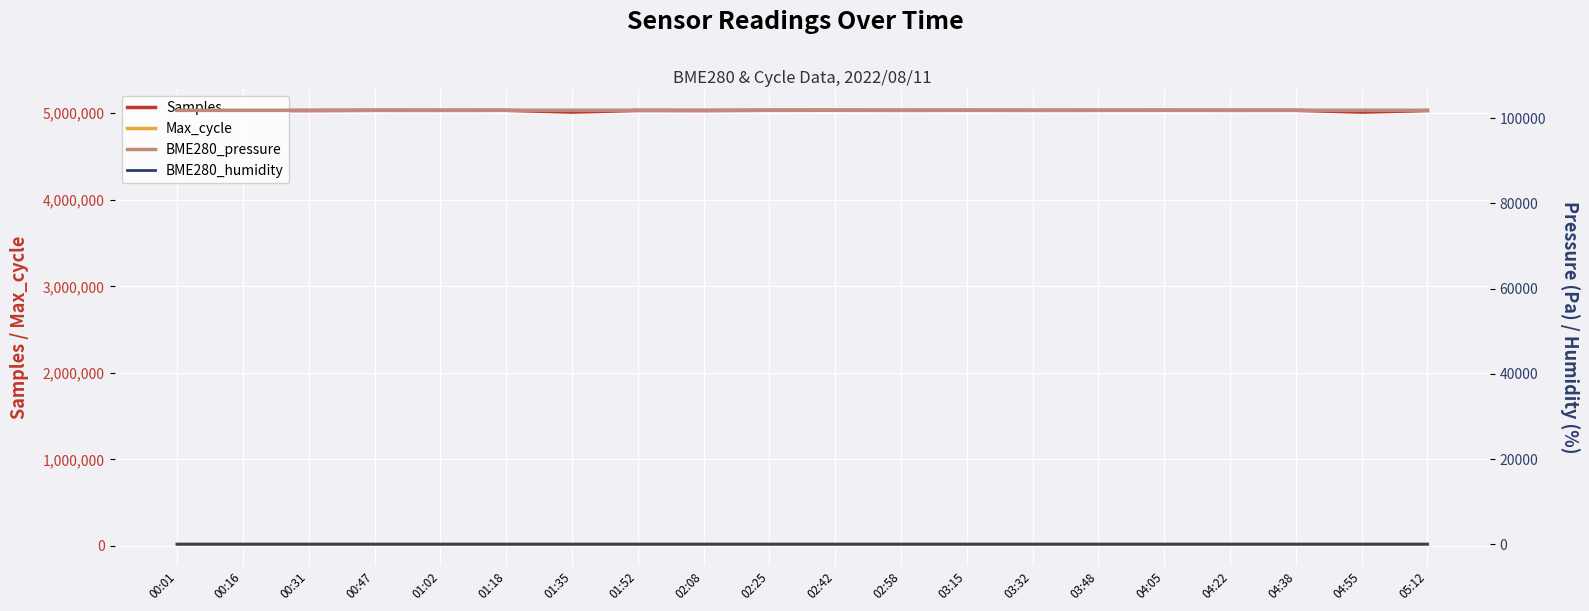

Which series has the largest range (max minus min)?

Samples